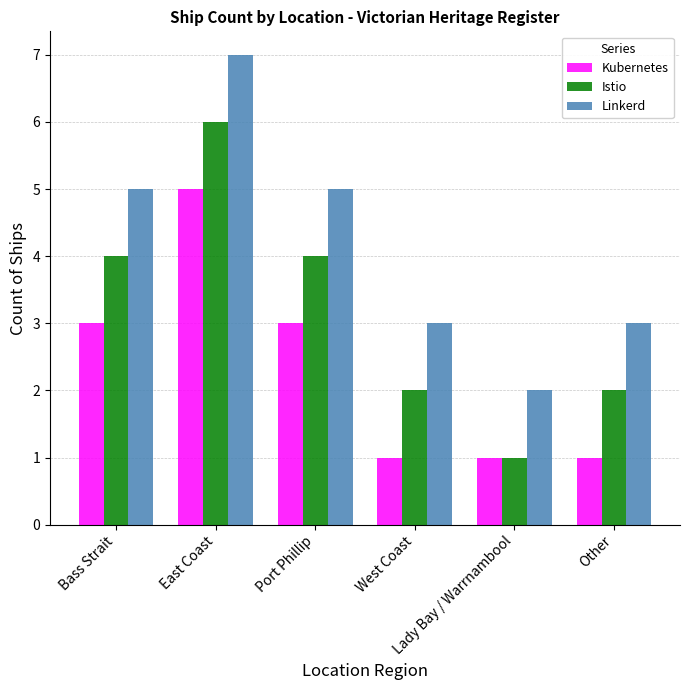

What is the sum of all Linkerd values?

25